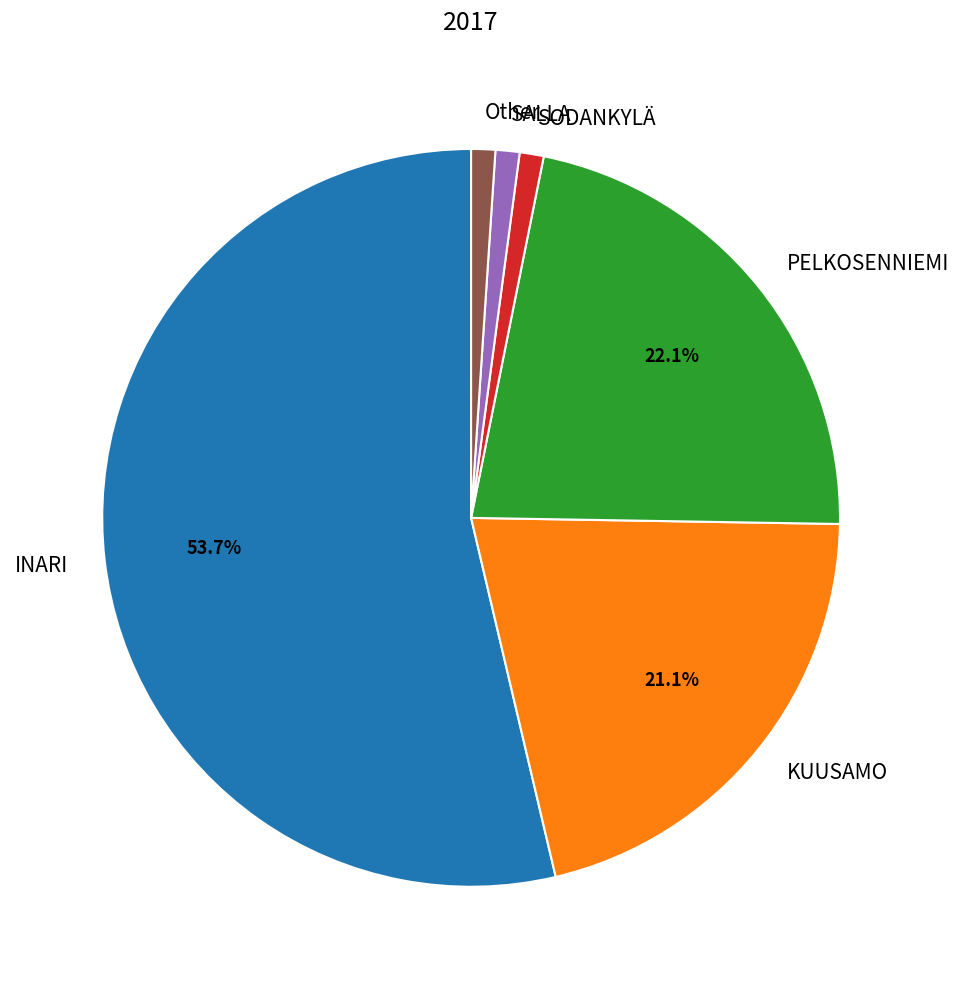

Approximately how many times larger is the value at INARI compared to KUUSAMO?

2.5